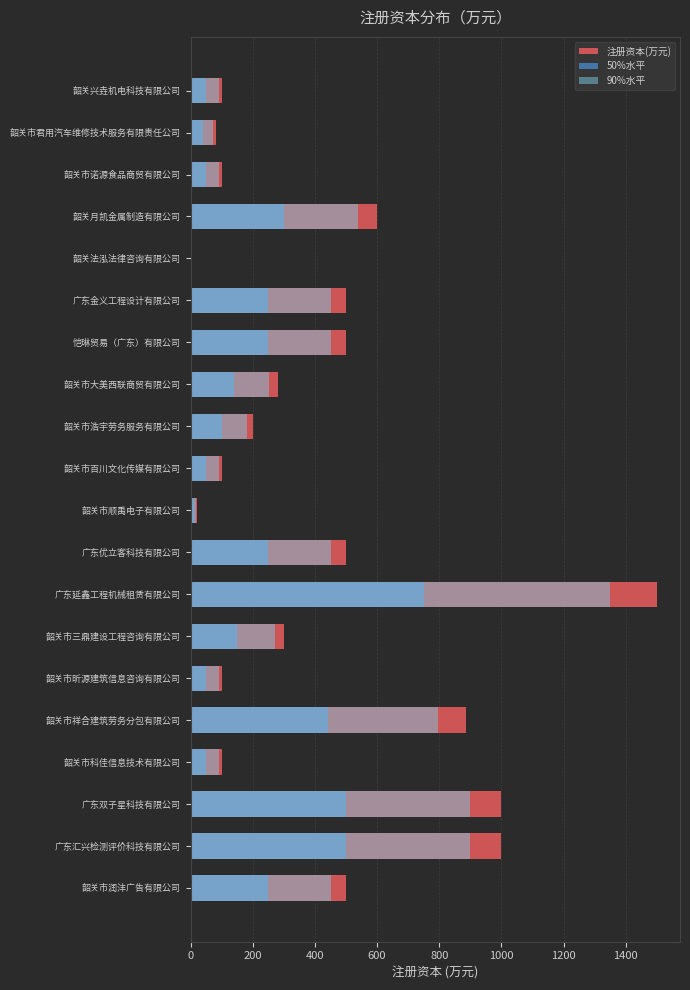

How many bars are there in each group?

3